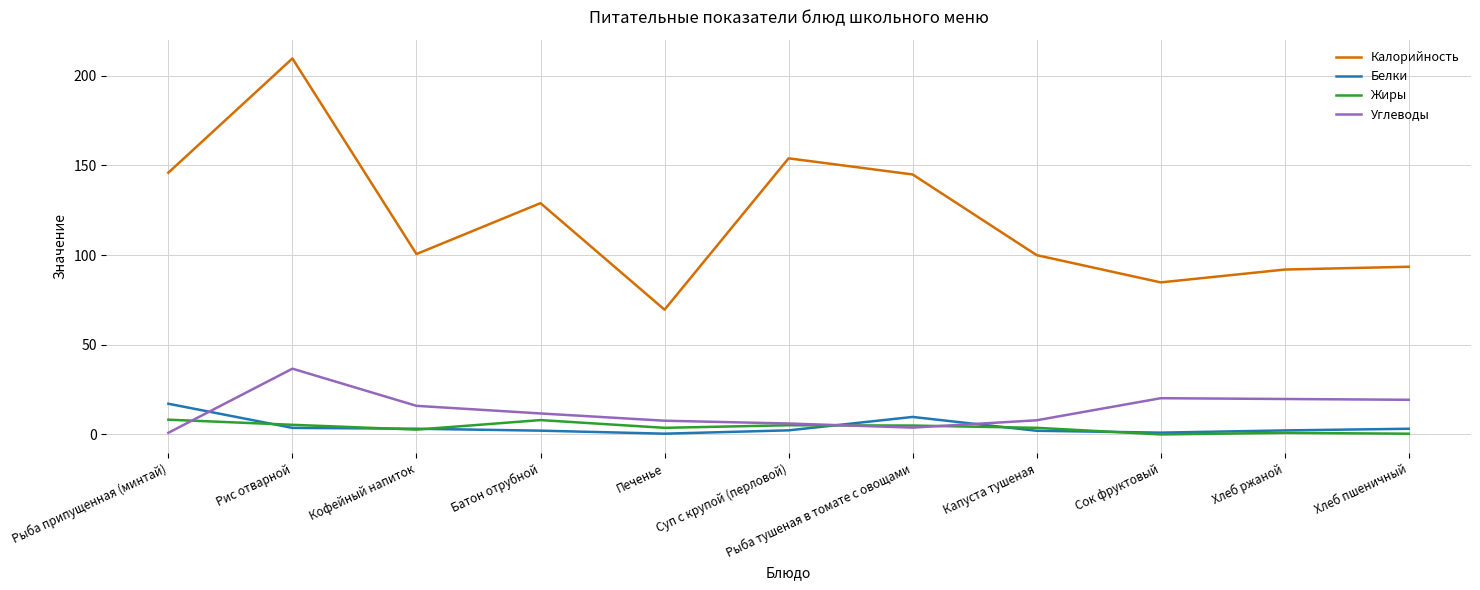

What is the sum of the Калорийность values at Батон отрубной and Рис отварной?

338.7